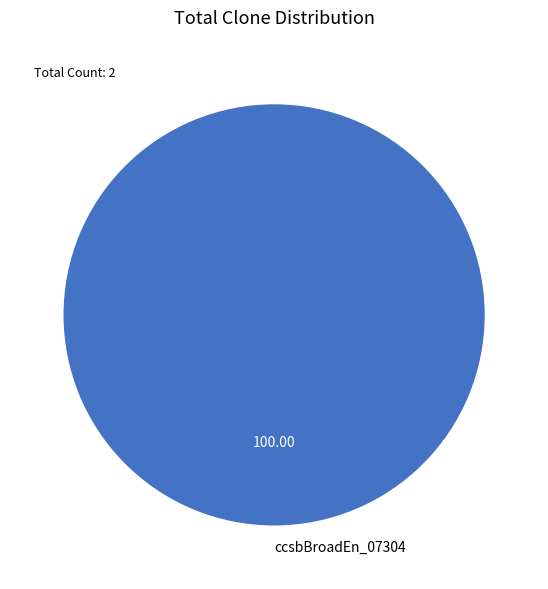

Is there any slice that represents more than half of the pie?

Yes